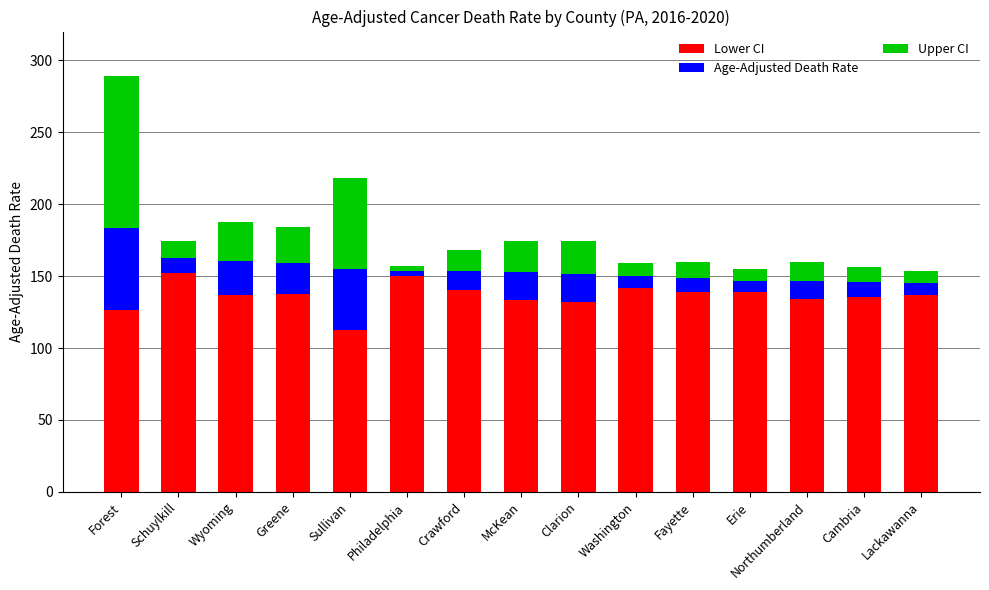

What is the total value across all series at Clarion?

174.3